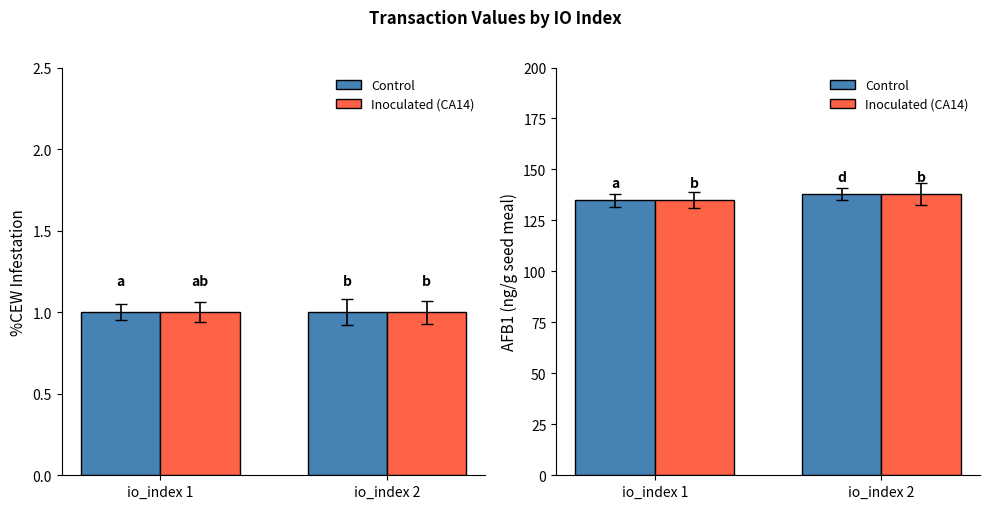

Which series changed the most between io_index 1 and io_index 2?

Control